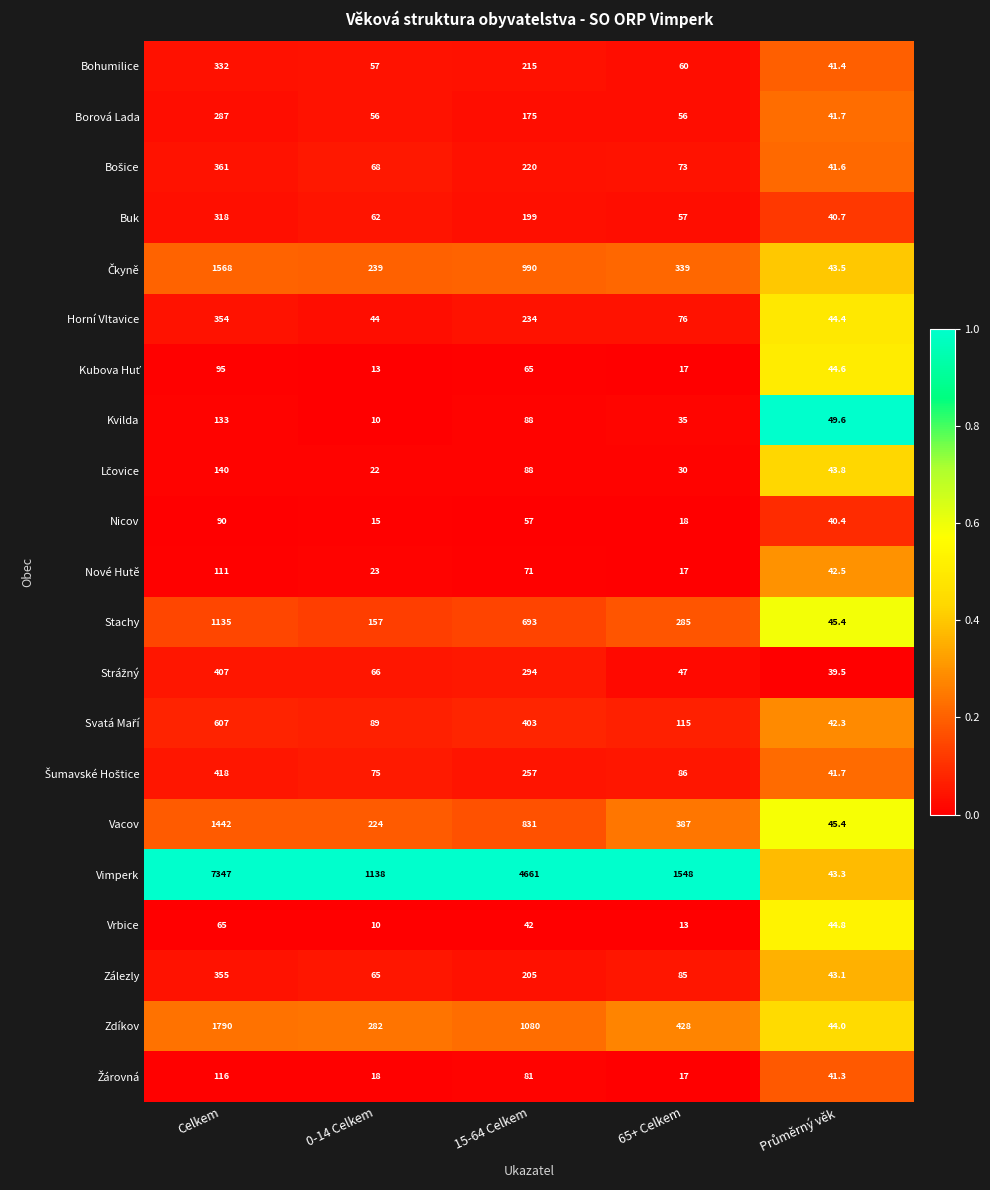

Where is Horní Vltavice nearest to the value 199?

15-64 Celkem